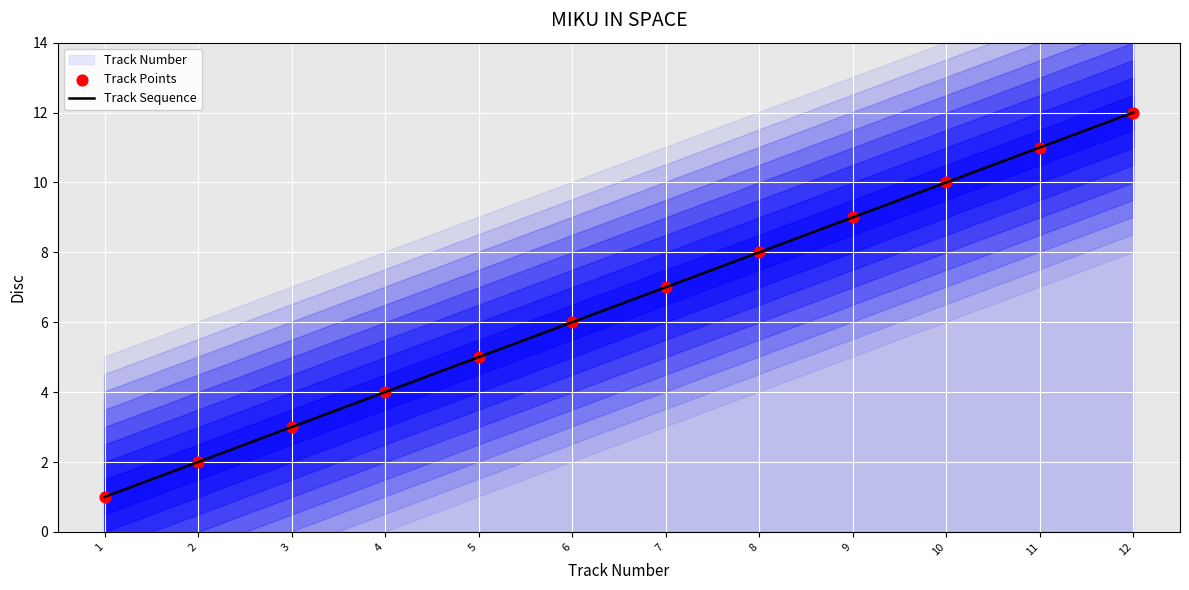

Which series has the largest total across all categories?

Track Sequence